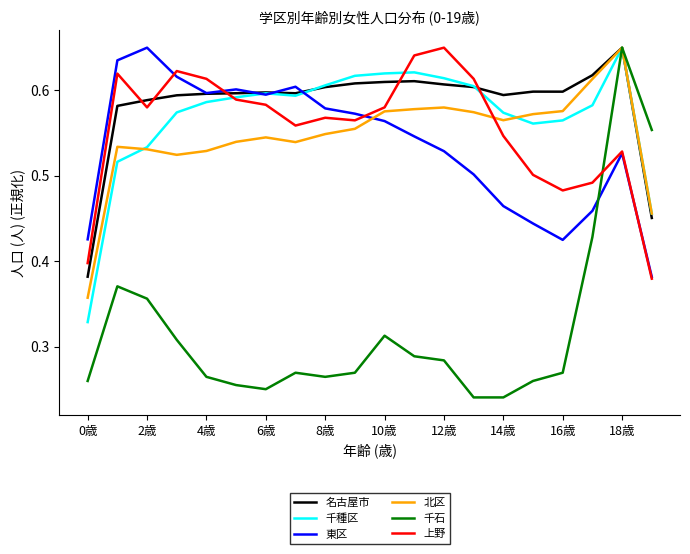

What are all the series names shown in the legend?

名古屋市, 千種区, 東区, 北区, 千石, 上野